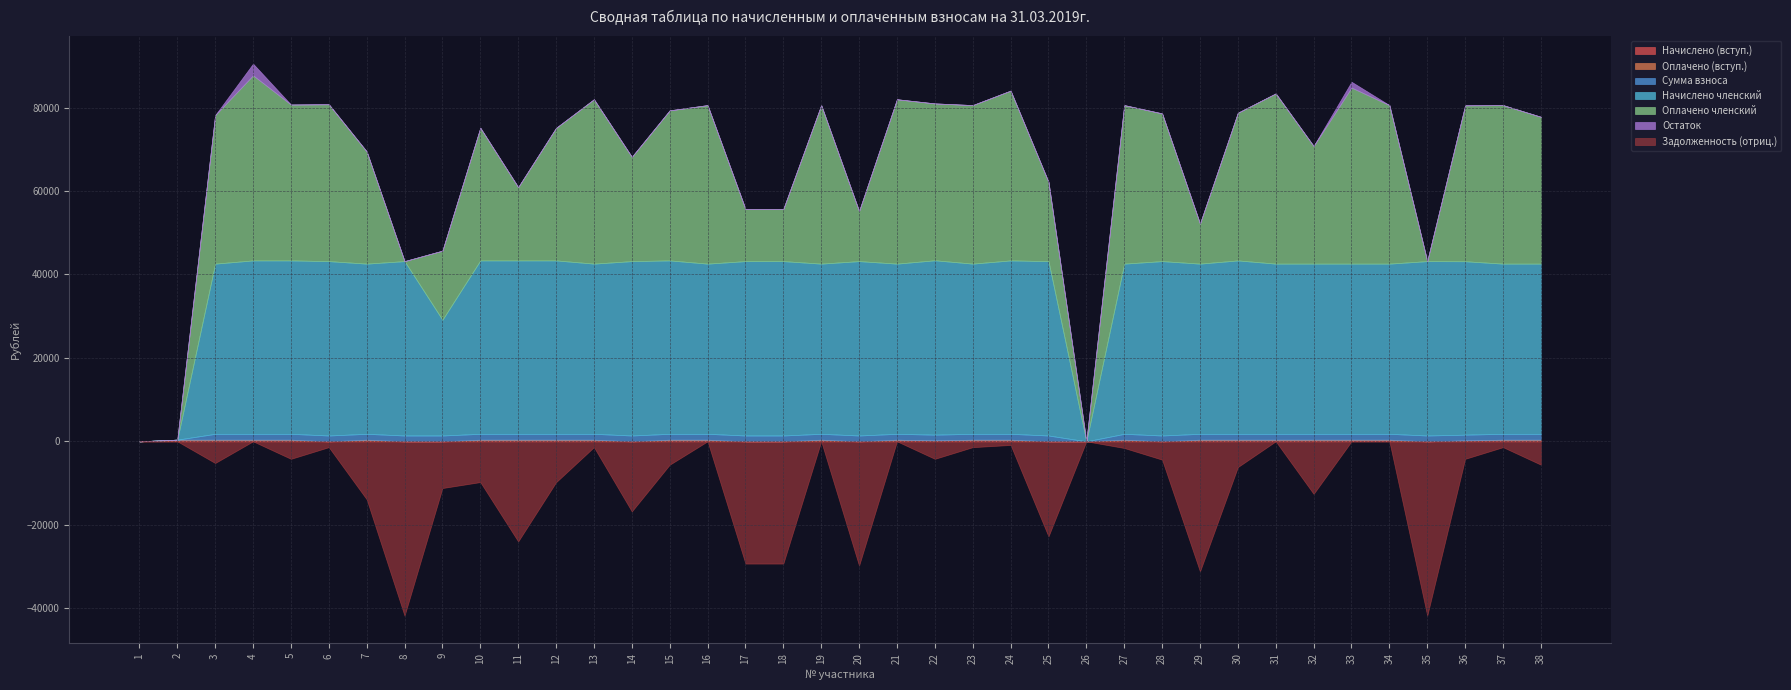

At which label does Оплачено членский reach its peak?

4